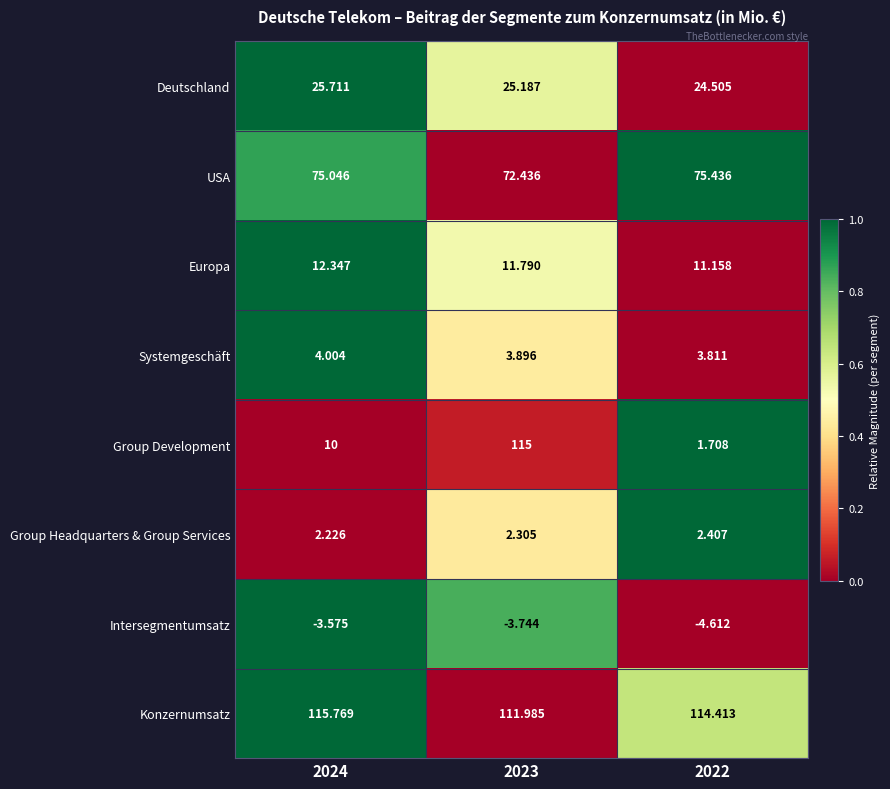

Rank the series by their maximum value, from highest to lowest.

Konzernumsatz, Group Development, USA, Deutschland, Europa, Systemgeschäft, Group Headquarters & Group Services, Intersegmentumsatz